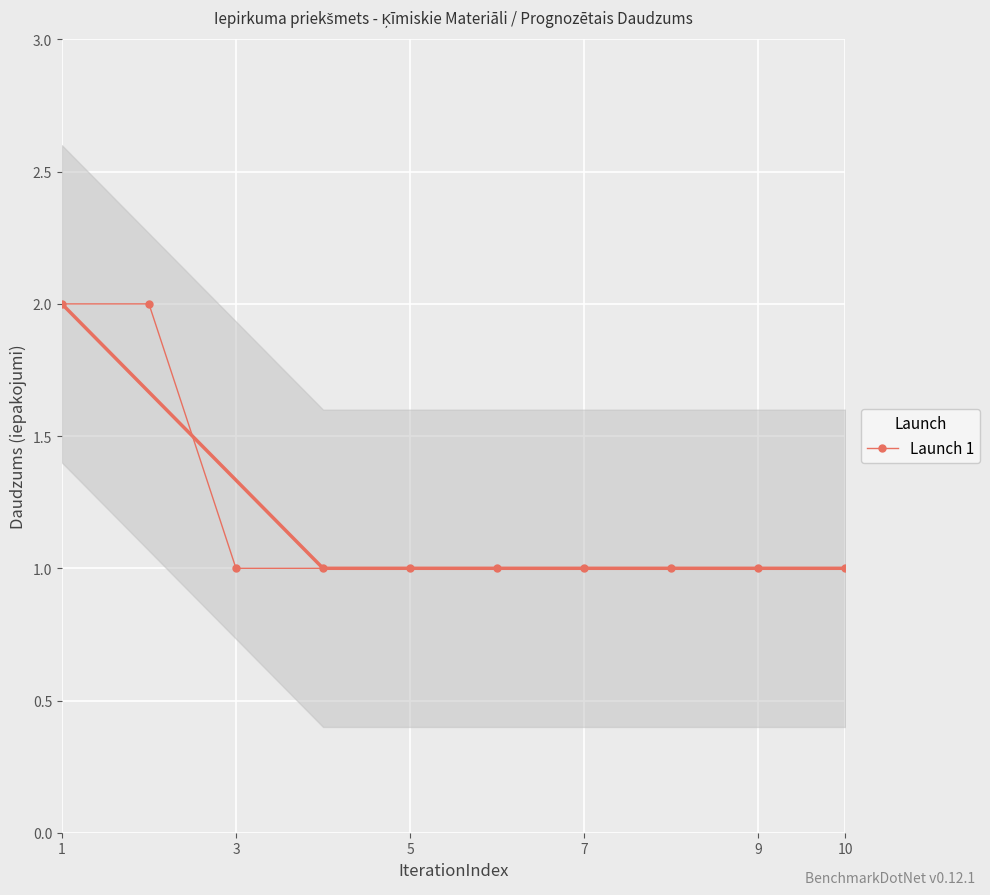

The value of Launch 1 at 10 is 1. True or false?

True